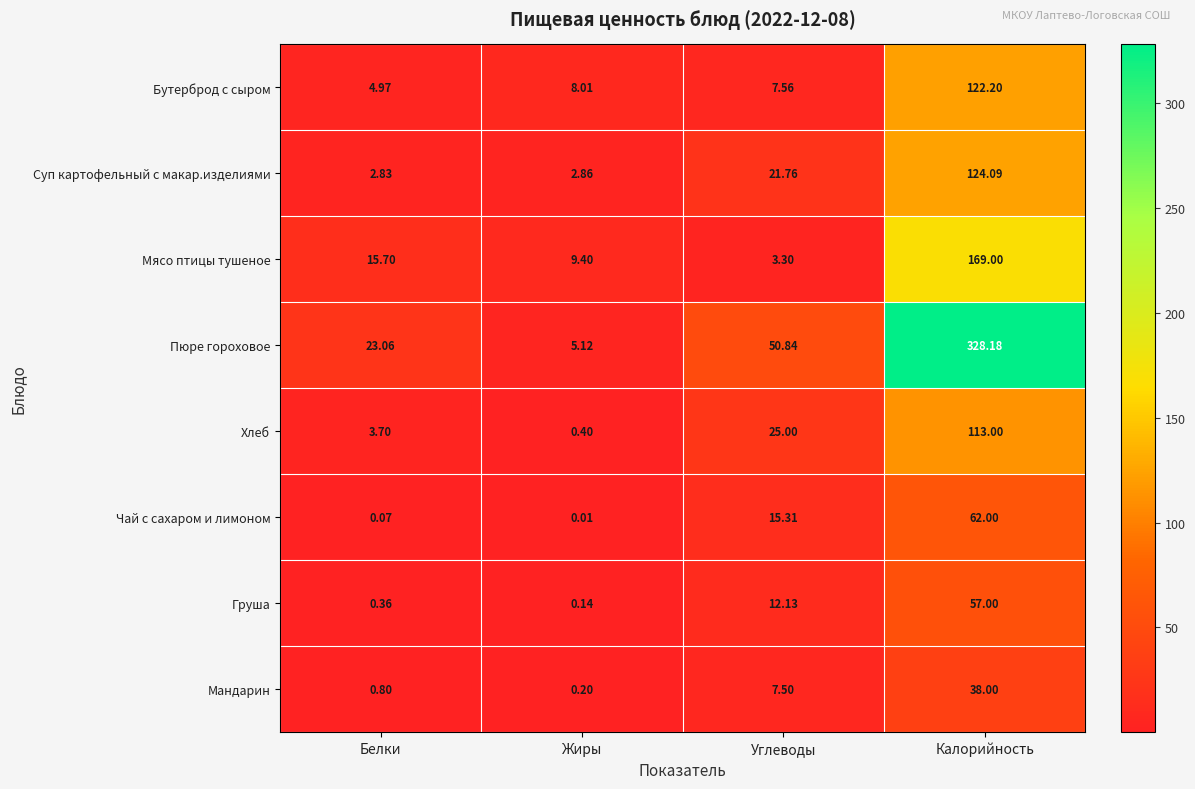

At which category does the chart reach its peak across all series?

Калорийность